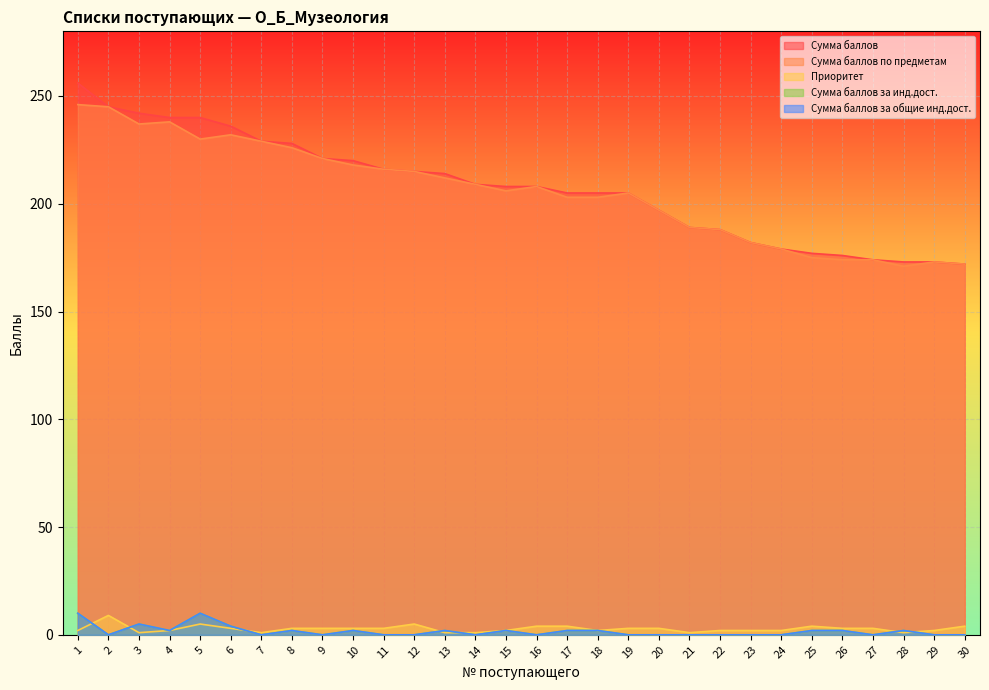

What is the difference between the highest and lowest values at 4?

238